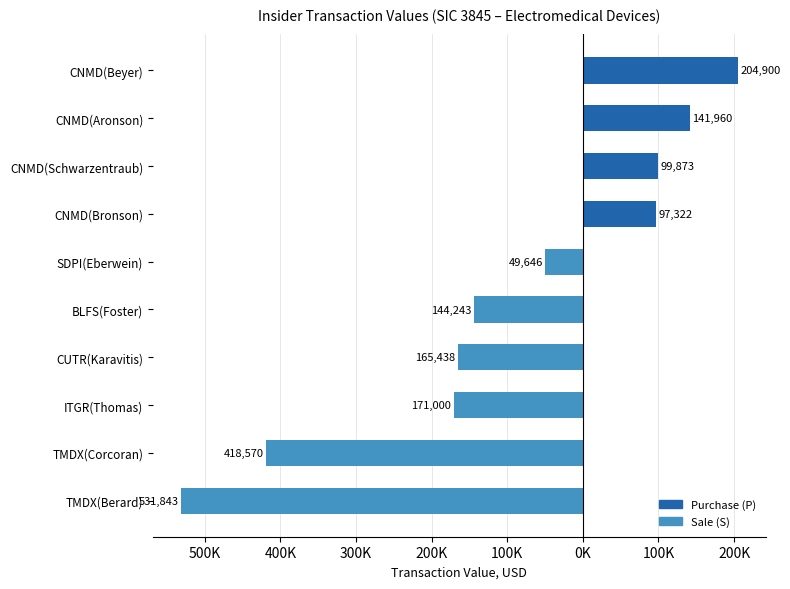

Does the chart contain any negative values?

Yes